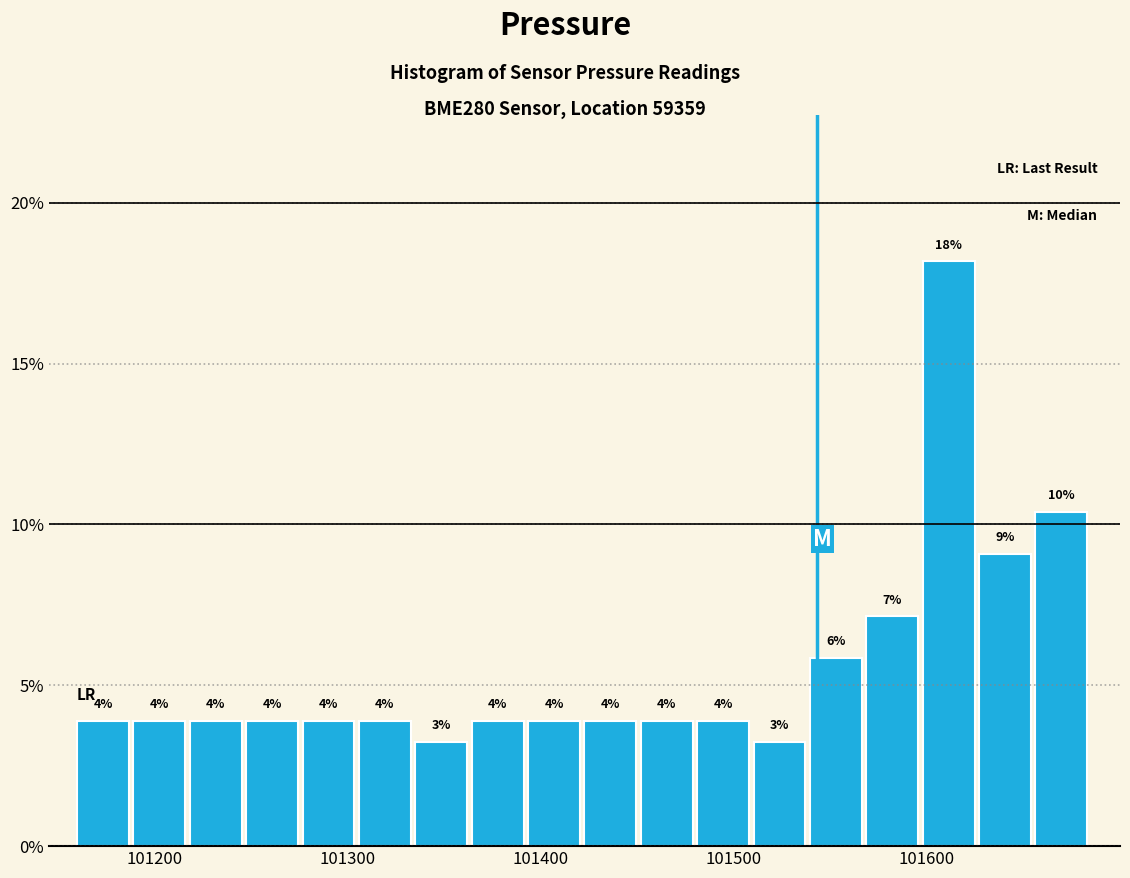

Around what value on the x-axis is the tallest bar? Give the approximate position of its centre, as read against the axis.

101610